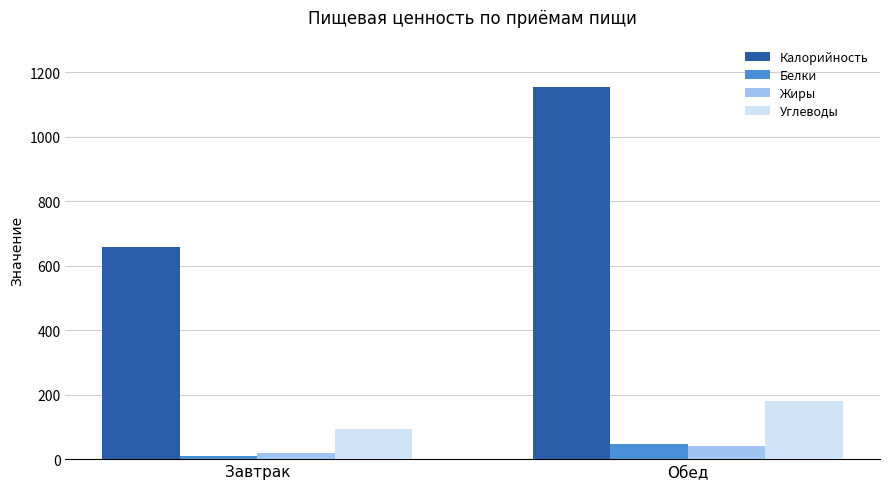

Is it true that Углеводы equals 180 at Обед?

True